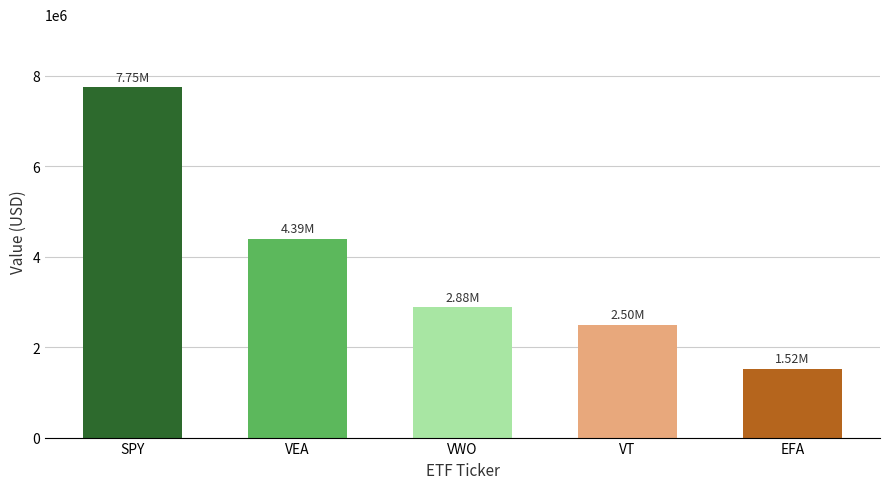

What is the sum of all values?

19042000